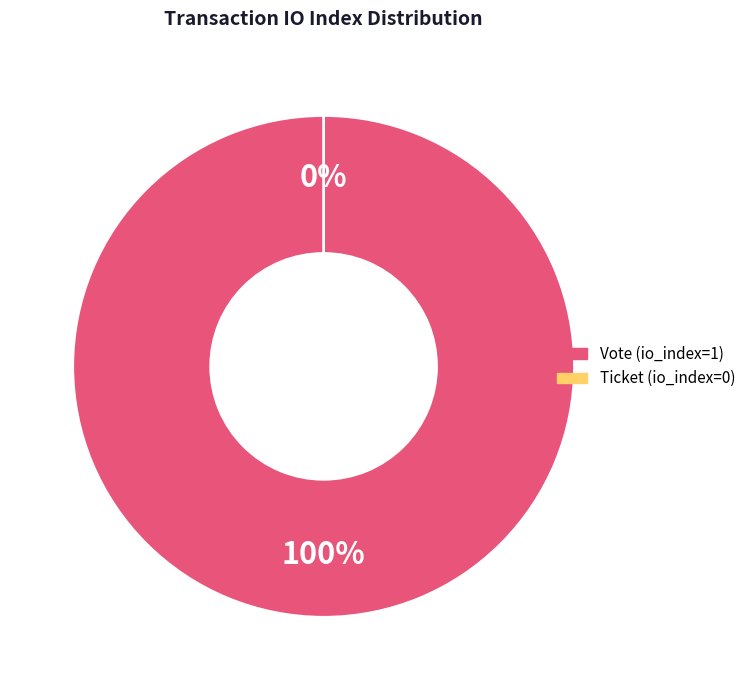

To the nearest percent, what is the difference between the largest and smallest slice percentages?

100%